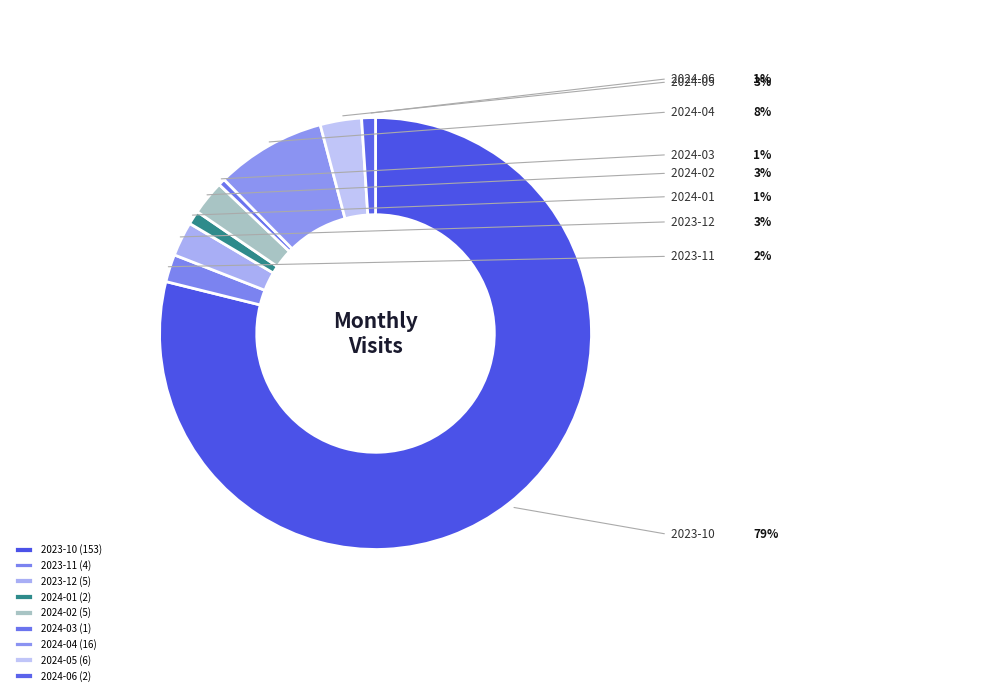

Is it true that 2024-04 is 1% of the pie?

False